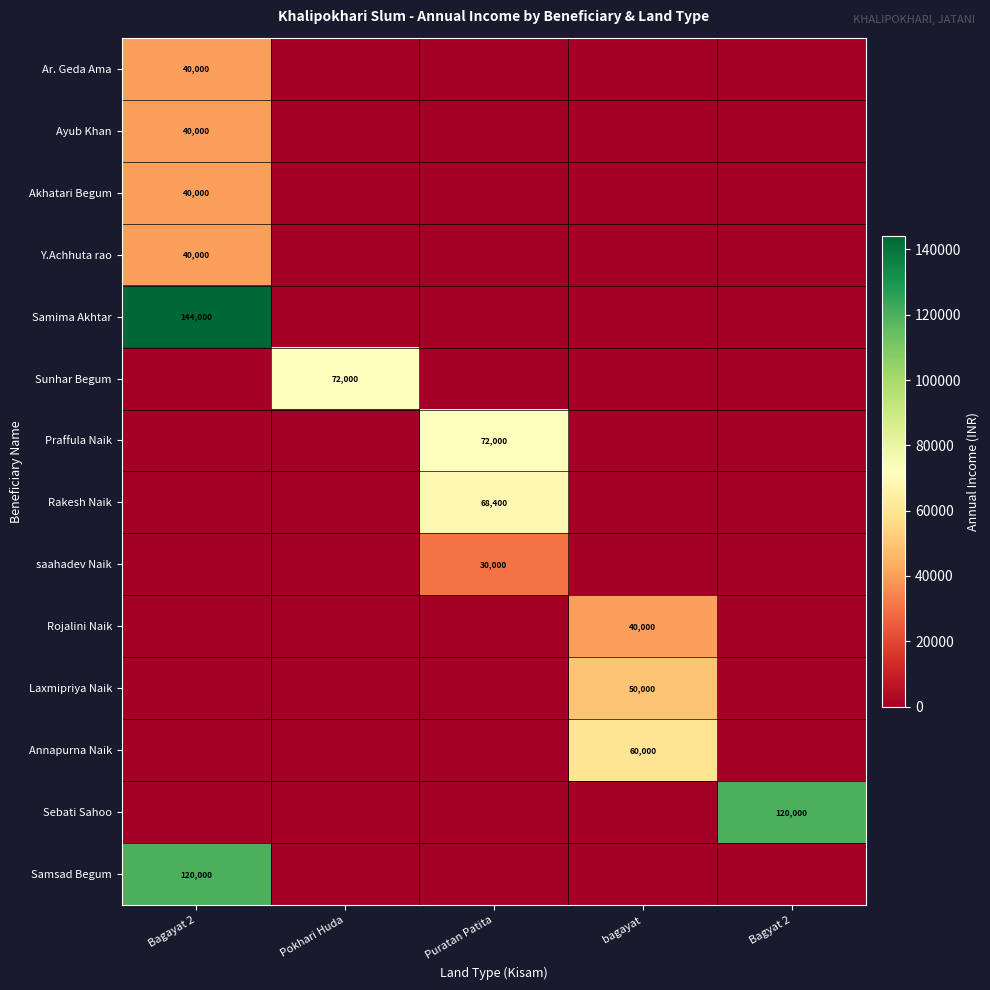

True or false: Laxmipriya Naik has a value of 17445 at bagayat.

False